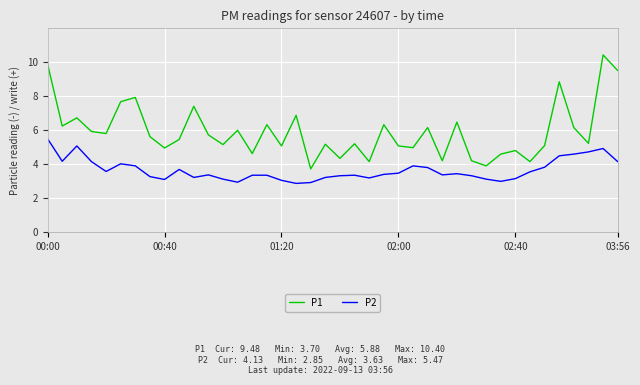

What is the difference between the maximum and minimum values in the P1 series?

6.7